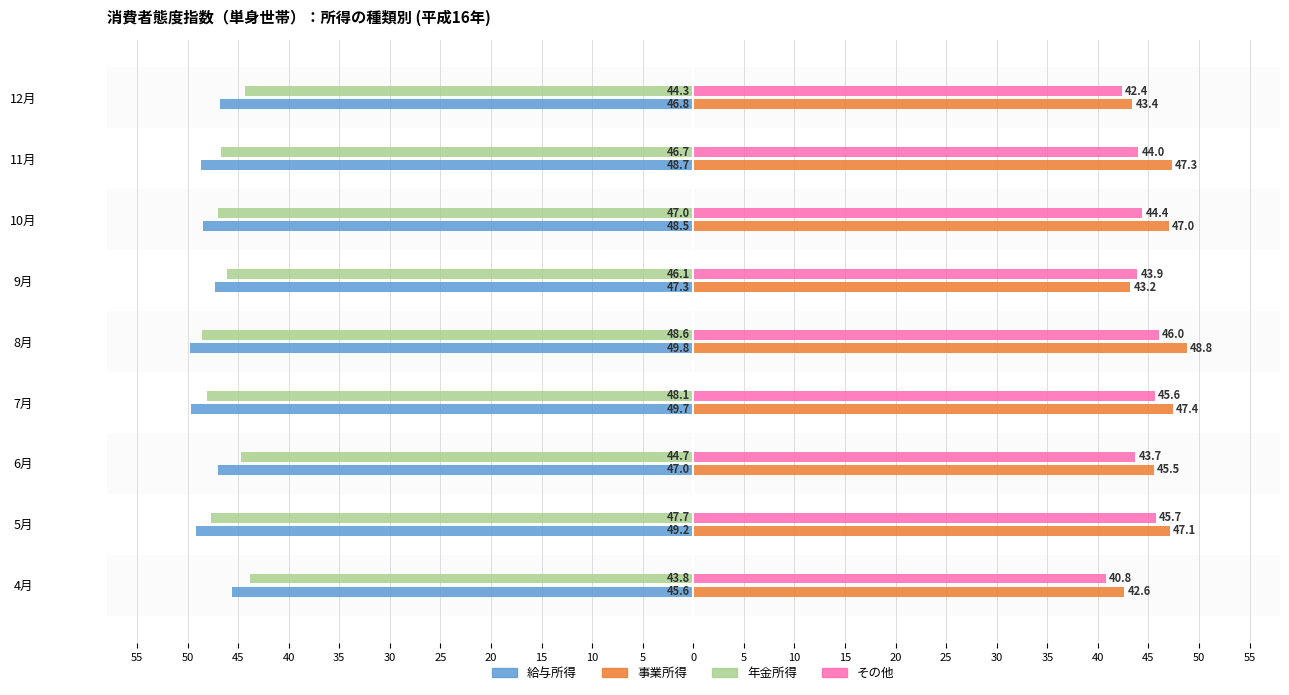

What are all the series names shown in the legend?

給与所得, 事業所得, 年金所得, その他